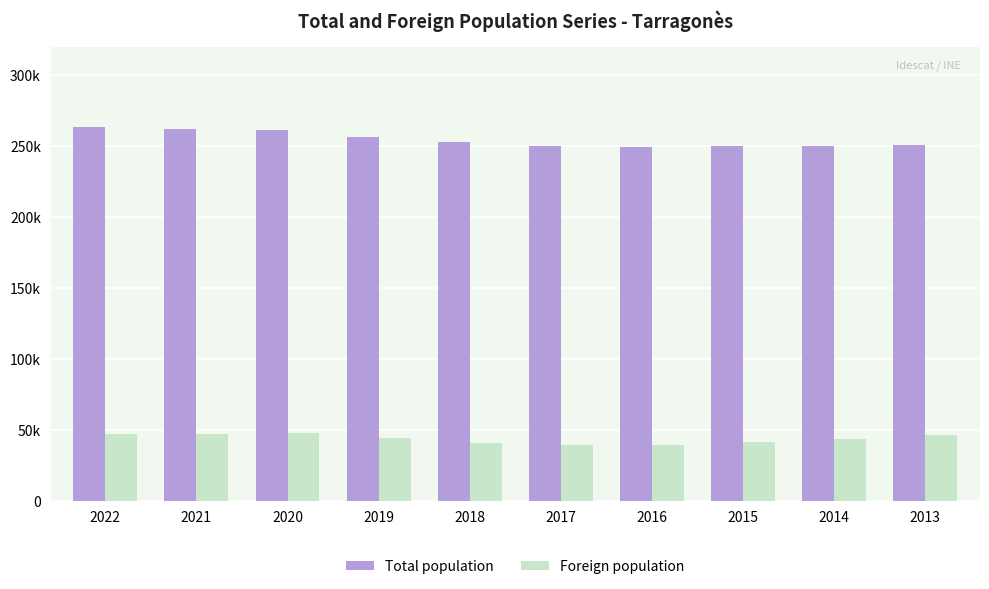

At which label is Total population closest to 256496?

2019